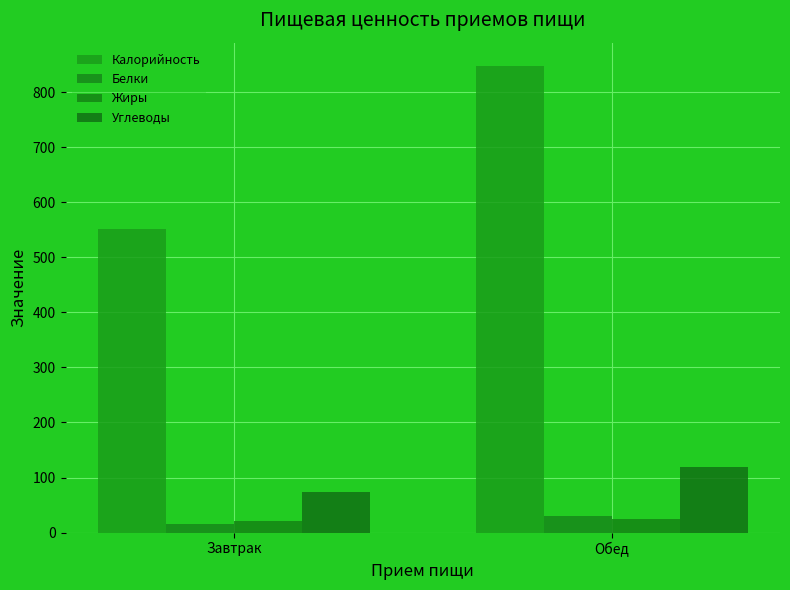

Read the Углеводы value at Завтрак.

74.4